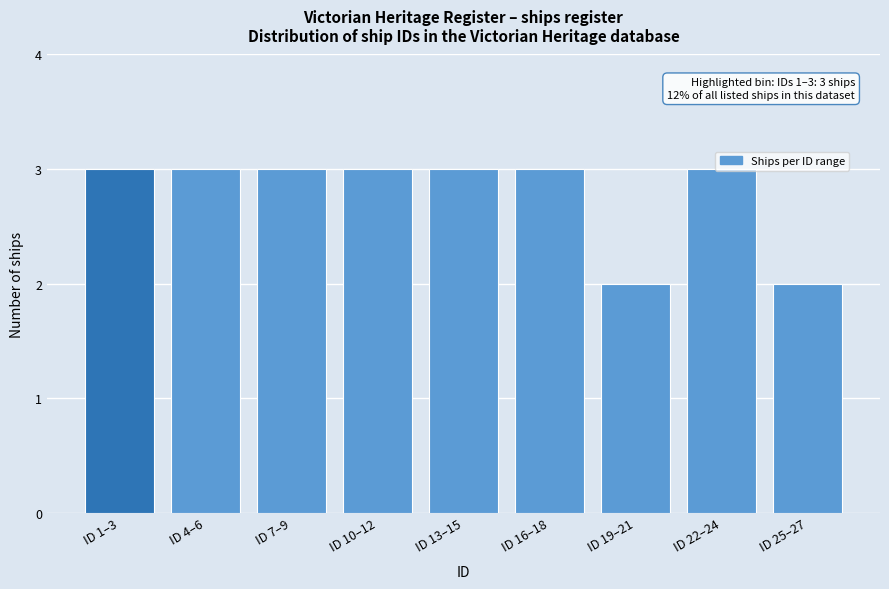

What is the sum of the values at ID 4–6 and ID 7–9?

6